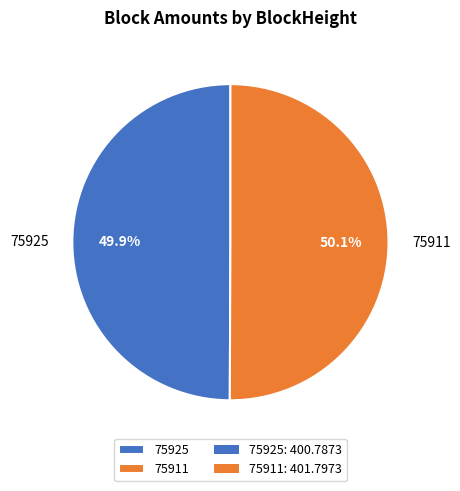

How many slices are in this pie chart?

2